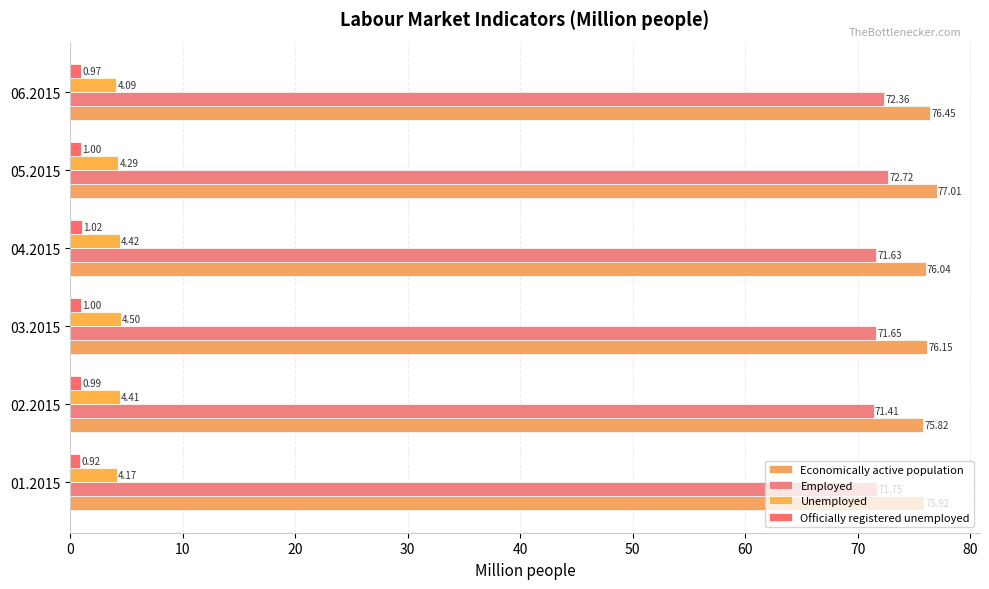

How many Unemployed values are between 4 and 5?

6